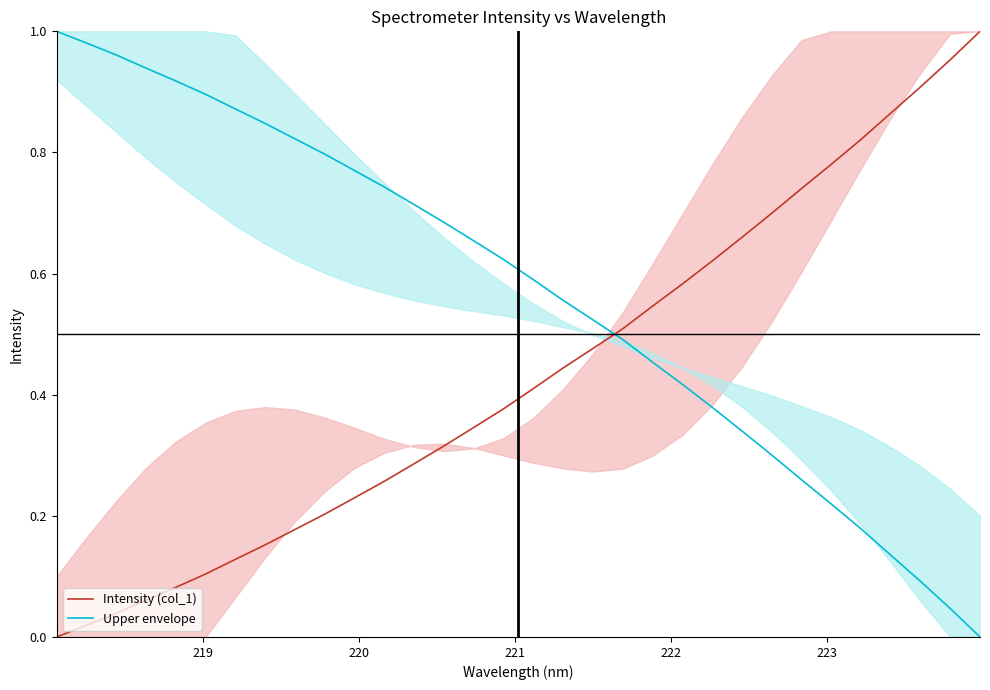

True or false: Intensity (col_1) and Upper envelope intersect in this chart.

True